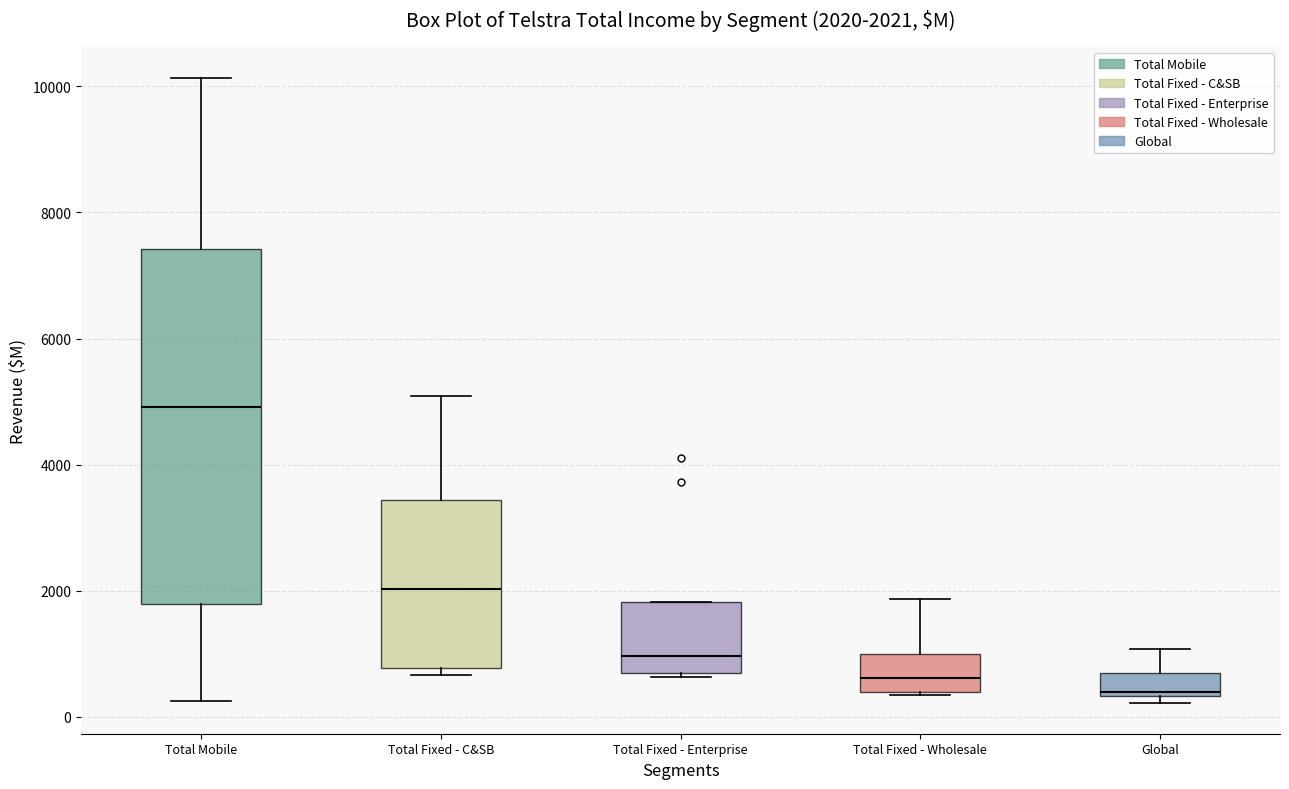

Which box is the tallest, from its lower edge to its upper edge?

Total Mobile